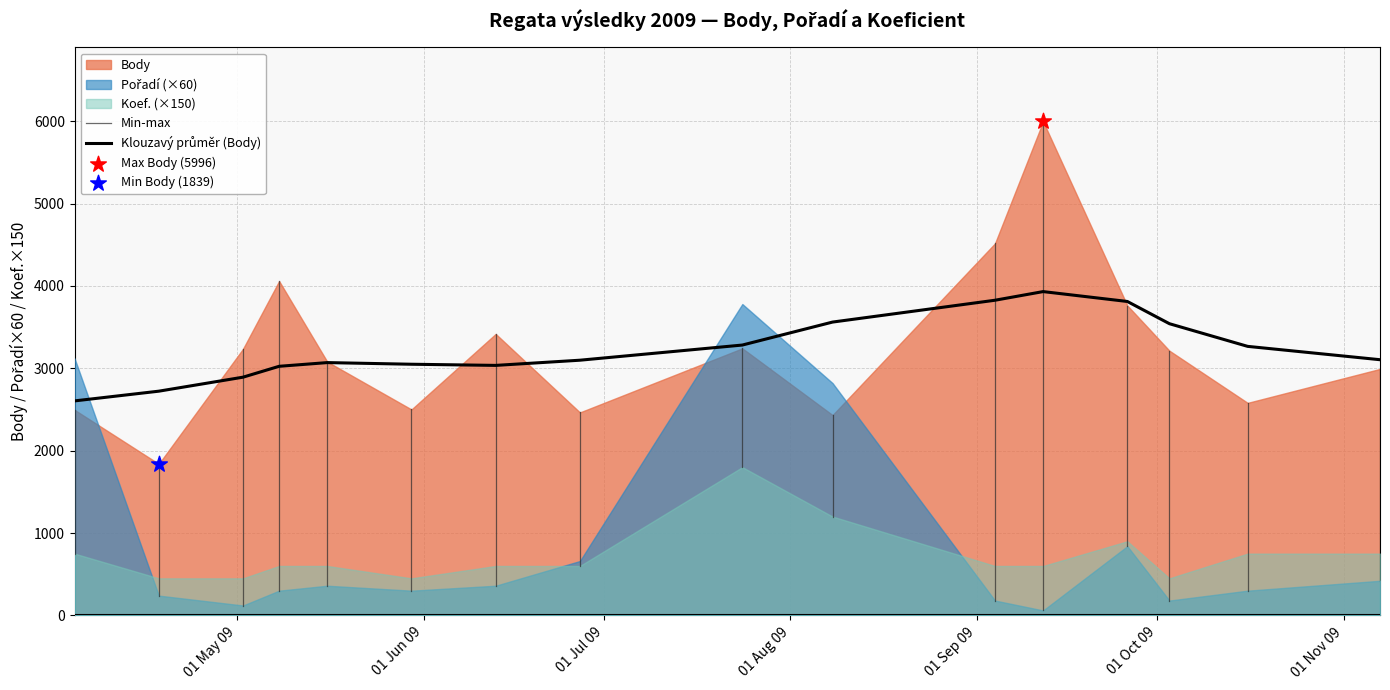

Which series has the largest total across all categories?

Body